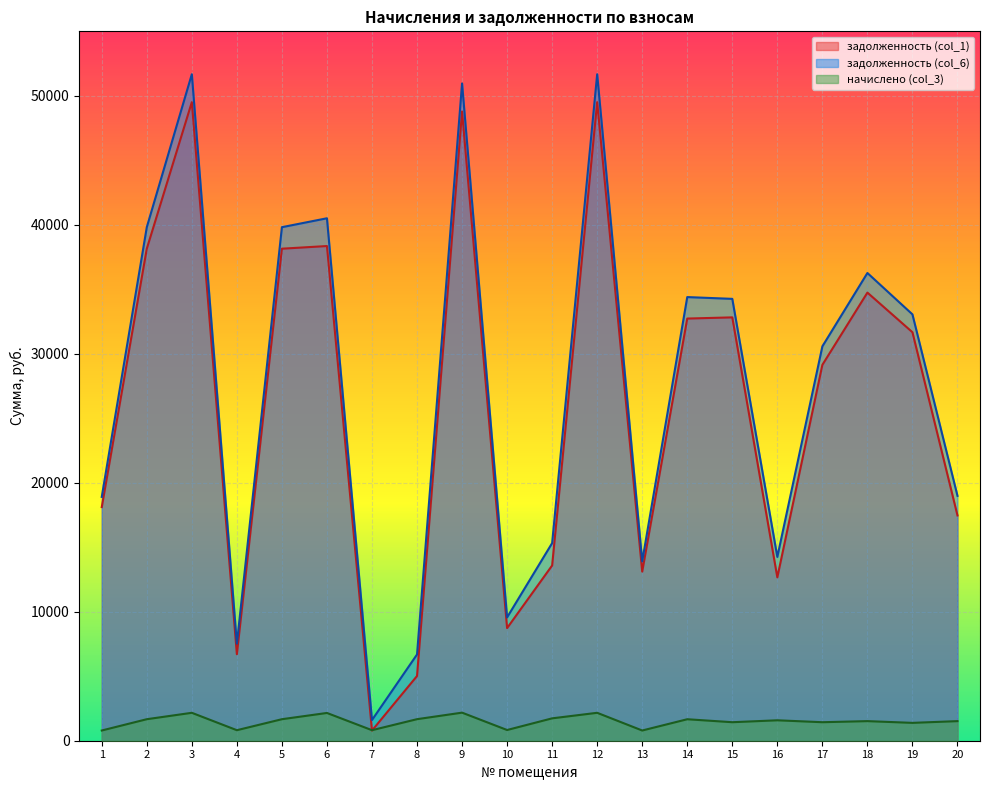

True or false: задолженность (col_1) and задолженность (col_6) cross at least once.

False